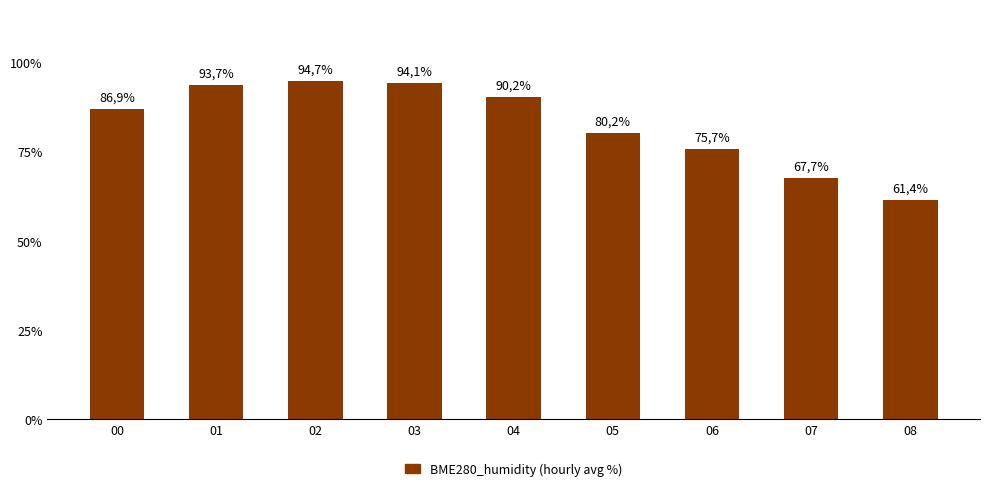

What is the smallest value displayed?

0.6